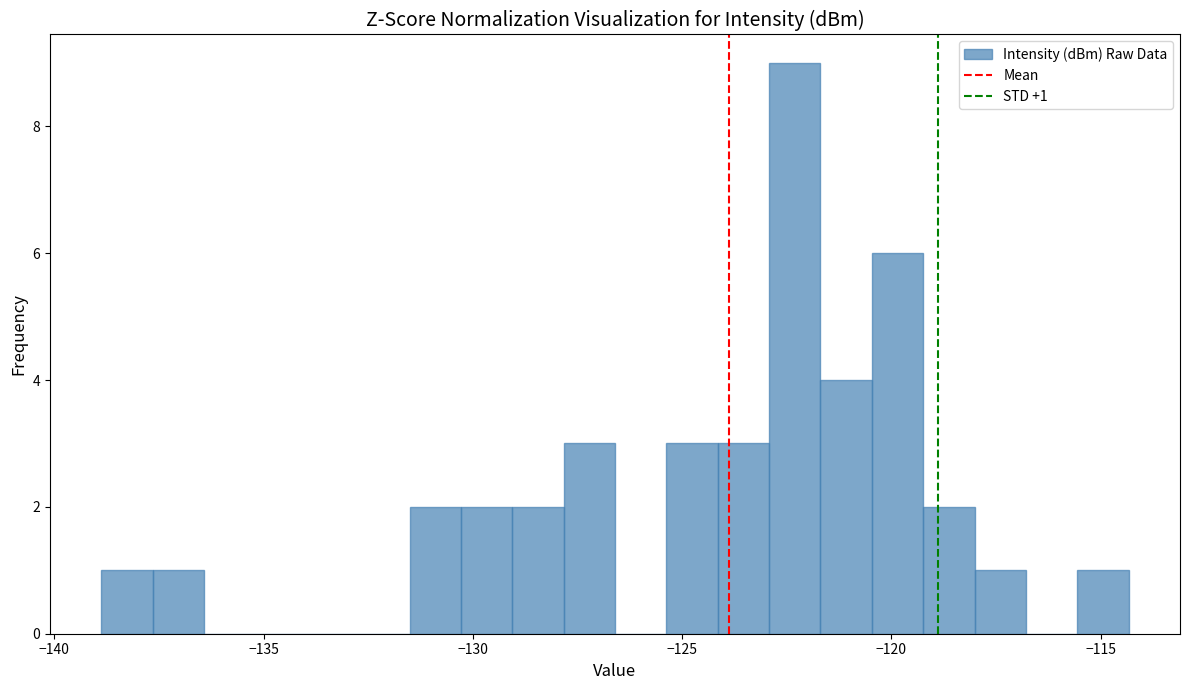

Read against the x-axis, roughly where is the centre of the tallest bar?

-122.5